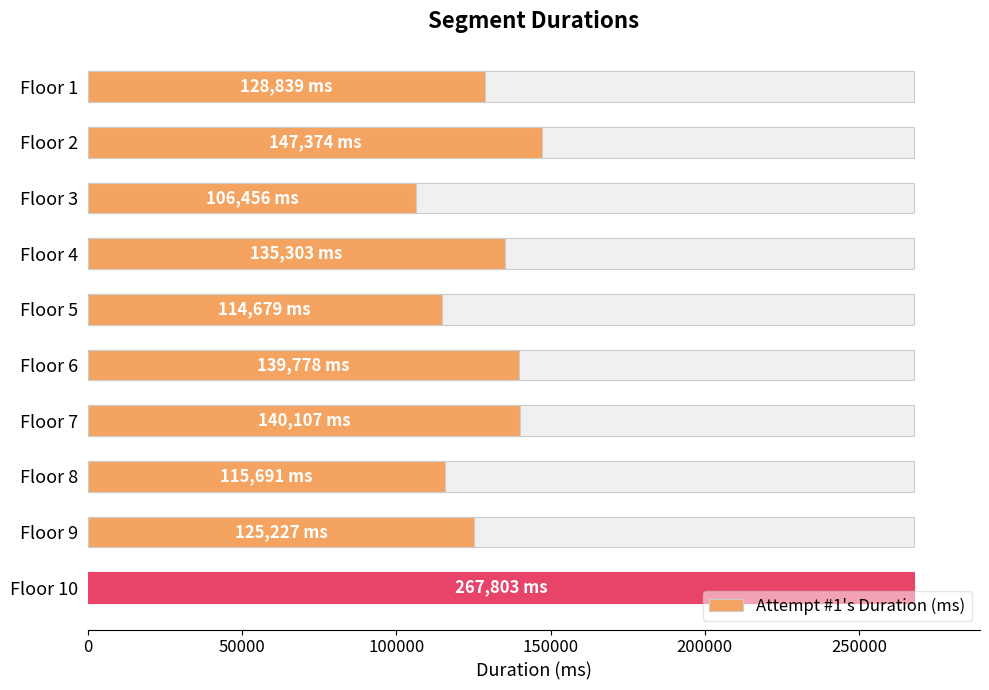

Does the chart contain stacked bars?

No